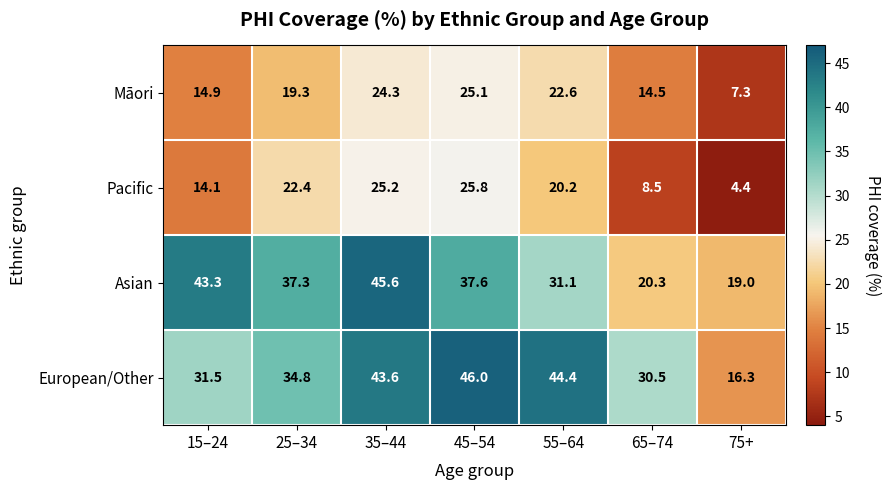

True or false: Māori has a value of 40.6 at 55–64.

False